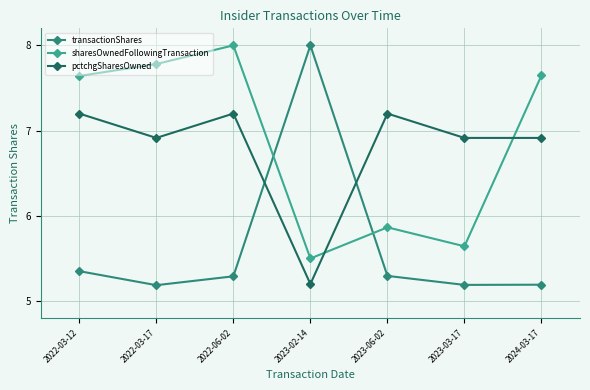

What is the label of the 3rd point from the right?

2023-06-02